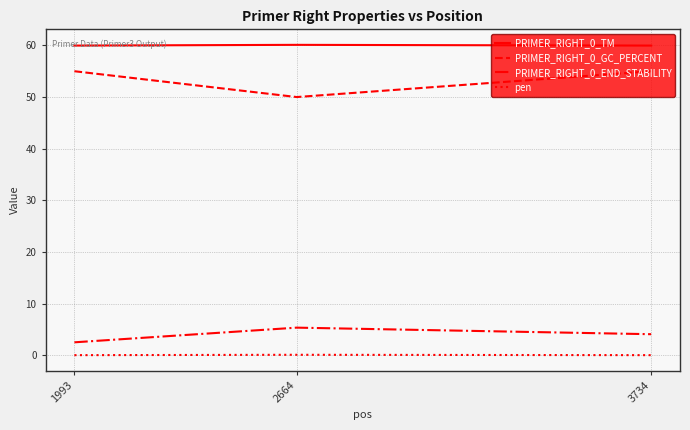

What is the difference between the highest and lowest values at 1993?

59.9